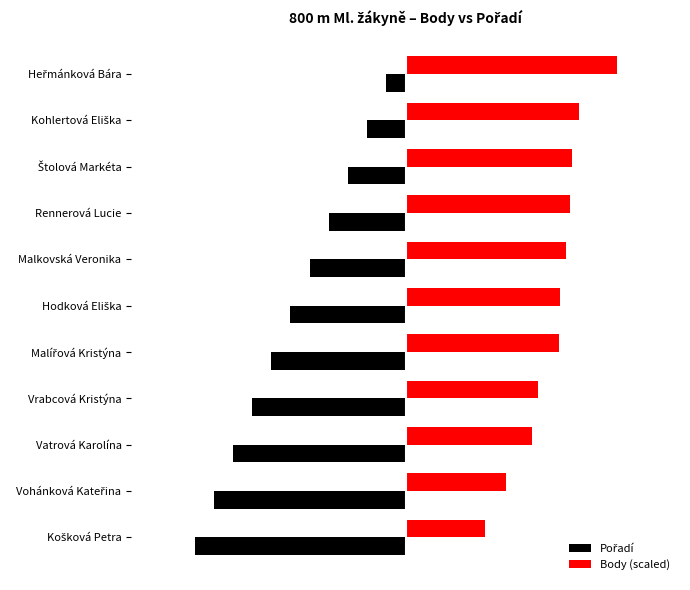

How many bars are there in total?

22